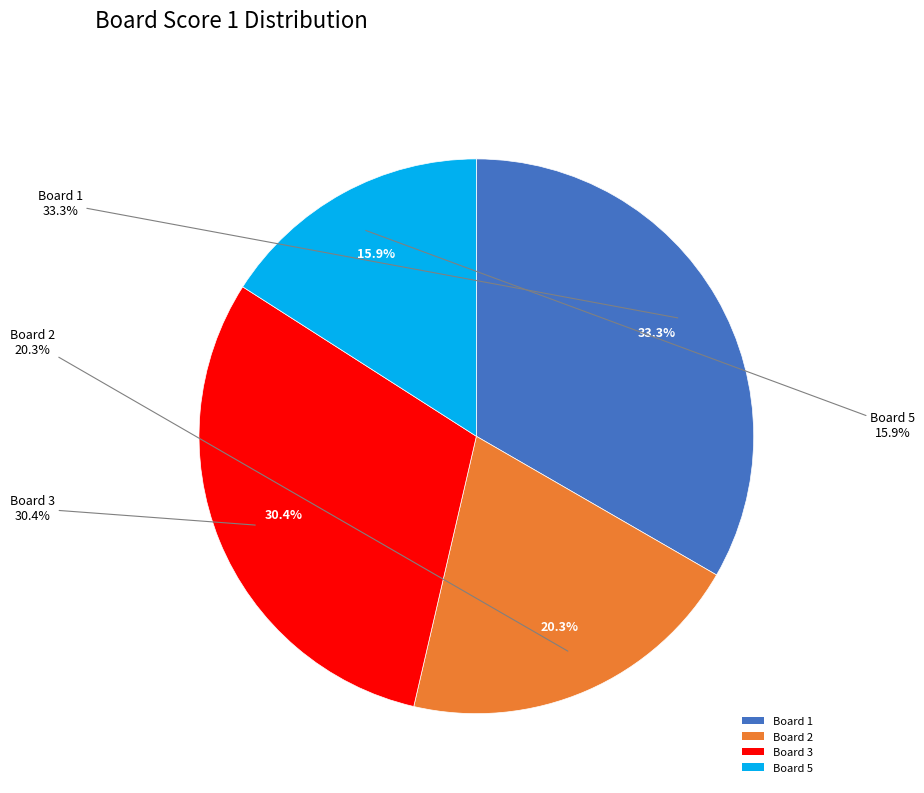

Is it true that 4 is 0% of the pie?

True